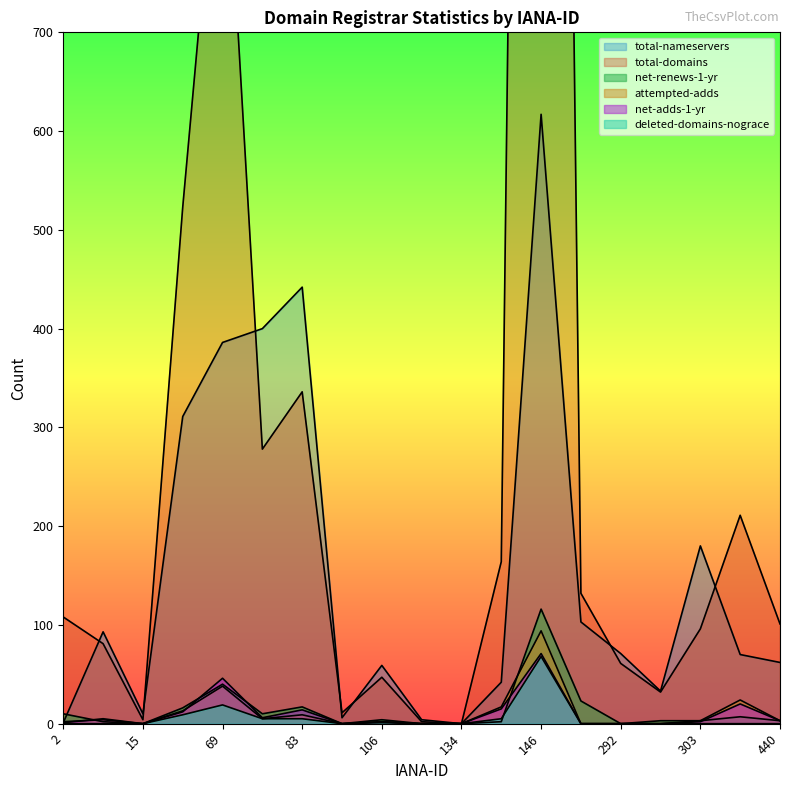

At which label does net-renews-1-yr first exceed 3?

2